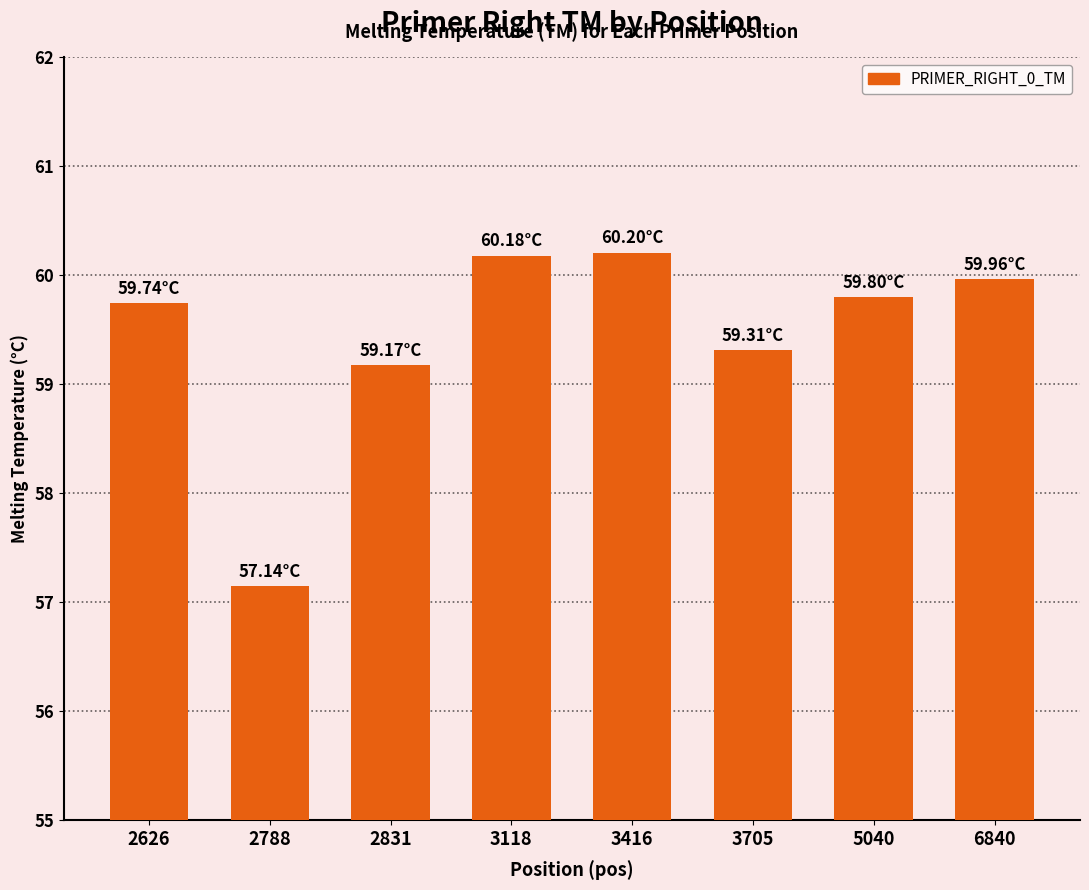

What is the smallest value displayed?

57.1